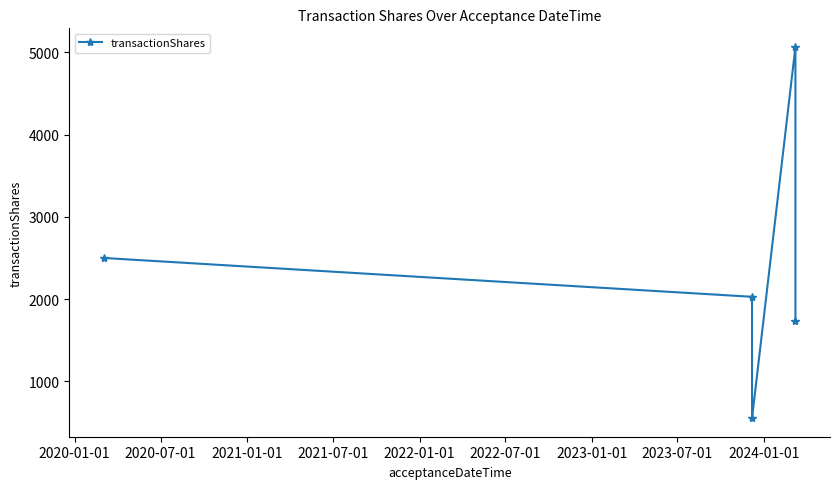

How many data points are above 2028?

2